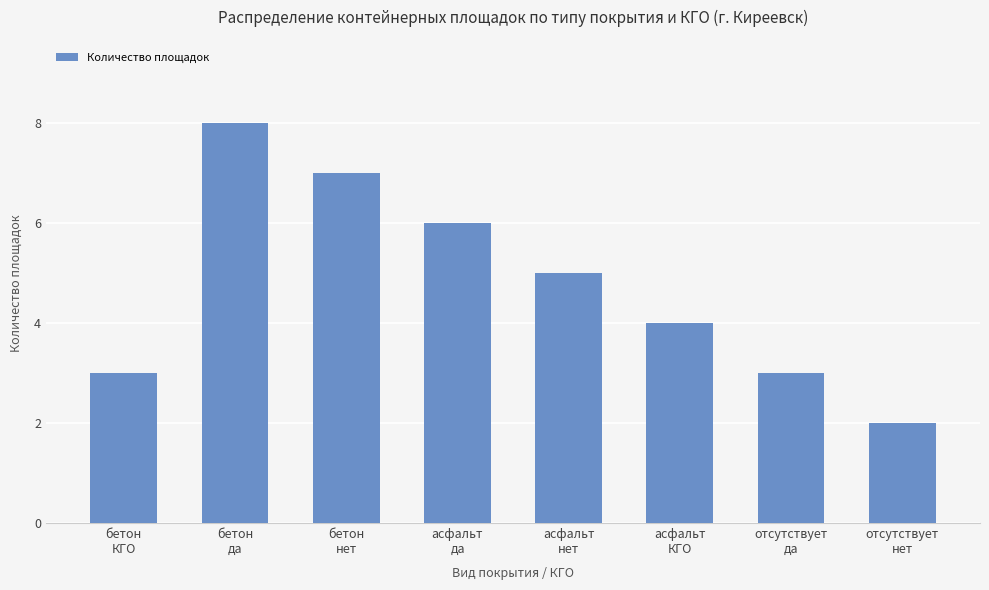

What is the average value?

5